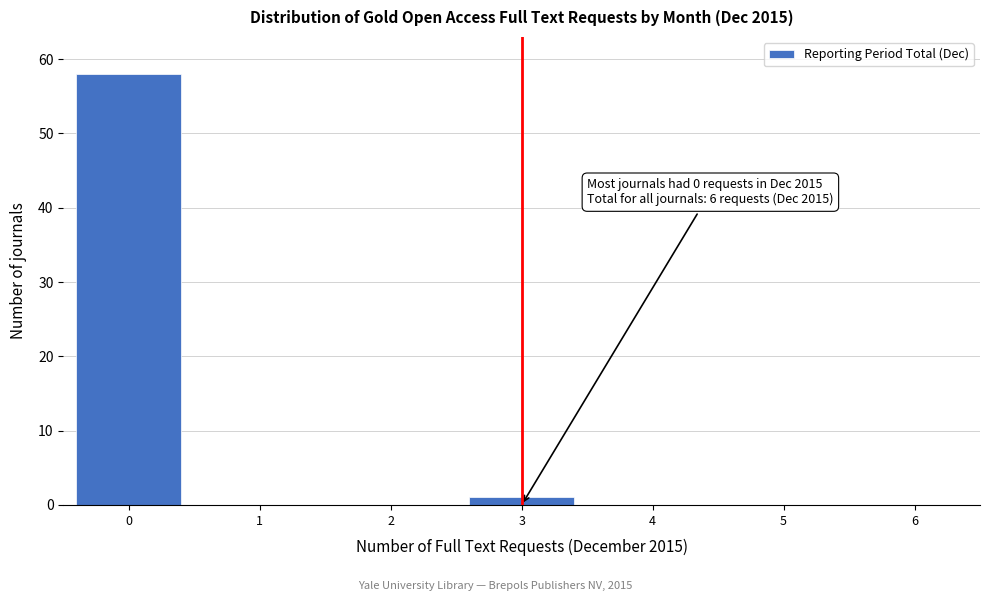

Reading left to right, what are all the values shown in this chart?

0=58	1=0	2=0	3=1	4=0	5=0	6=0